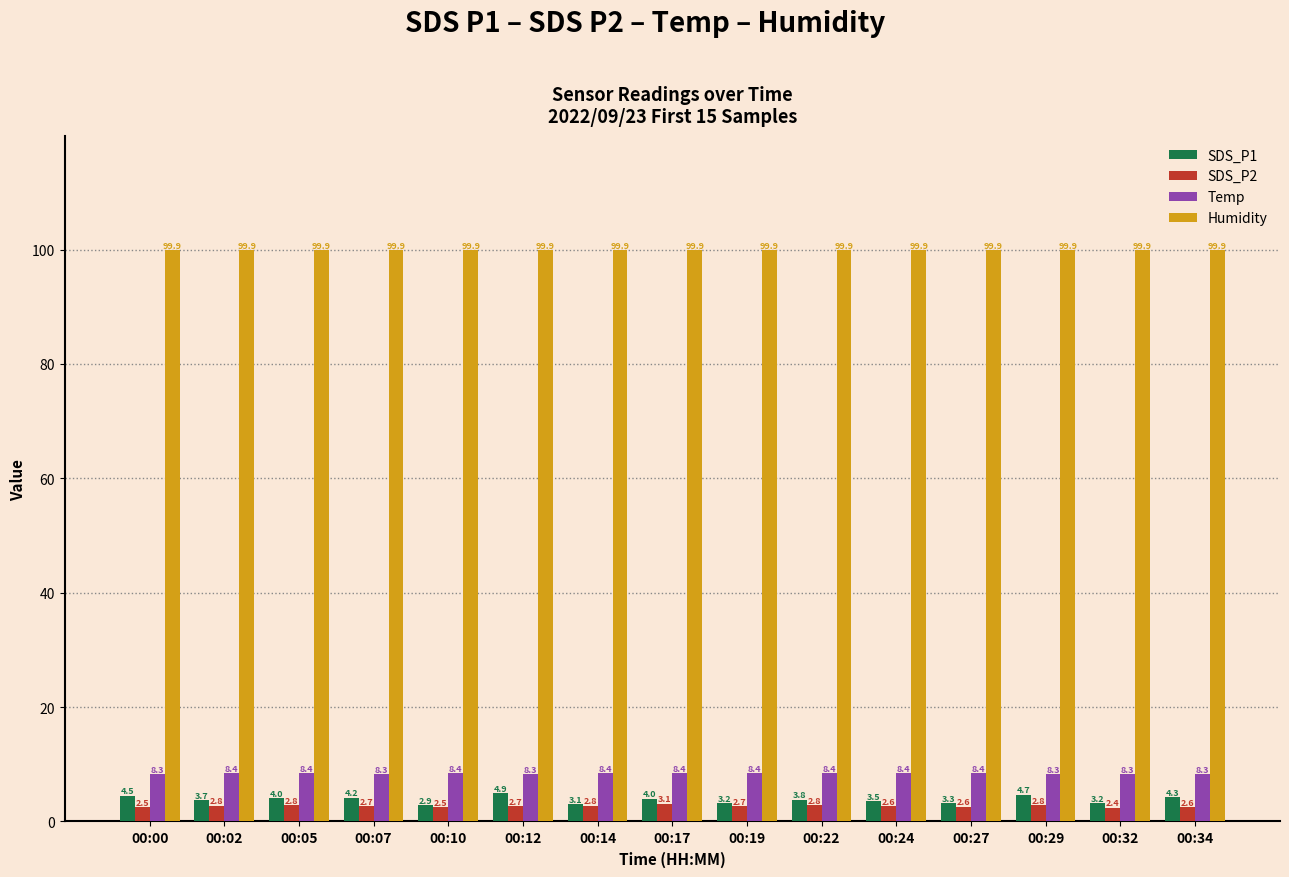

Between 00:00 and 00:27, which series saw the biggest shift?

SDS_P1